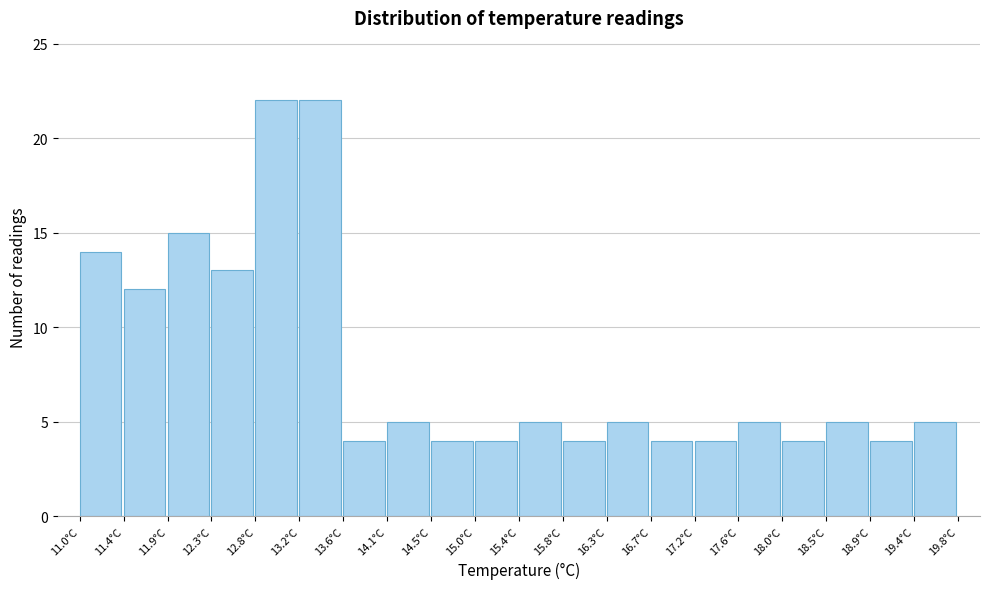

Reading left to right, transcribe this chart: for each bar, give the range it covers on the x-axis and its height. Neither the bar edges nor the heights are printed on the chart, so give them approximately, as read against the axes.

11.00 to 11.44: 14
11.44 to 11.88: 12
11.88 to 12.32: 15
12.32 to 12.76: 13
12.76 to 13.20: 22
13.20 to 13.64: 22
13.64 to 14.08: 4
14.08 to 14.52: 5
14.52 to 14.96: 4
14.96 to 15.40: 4
15.40 to 15.84: 5
15.84 to 16.28: 4
16.28 to 16.72: 5
16.72 to 17.16: 4
17.16 to 17.60: 4
17.60 to 18.04: 5
18.04 to 18.48: 4
18.48 to 18.92: 5
18.92 to 19.36: 4
19.36 to 19.80: 5